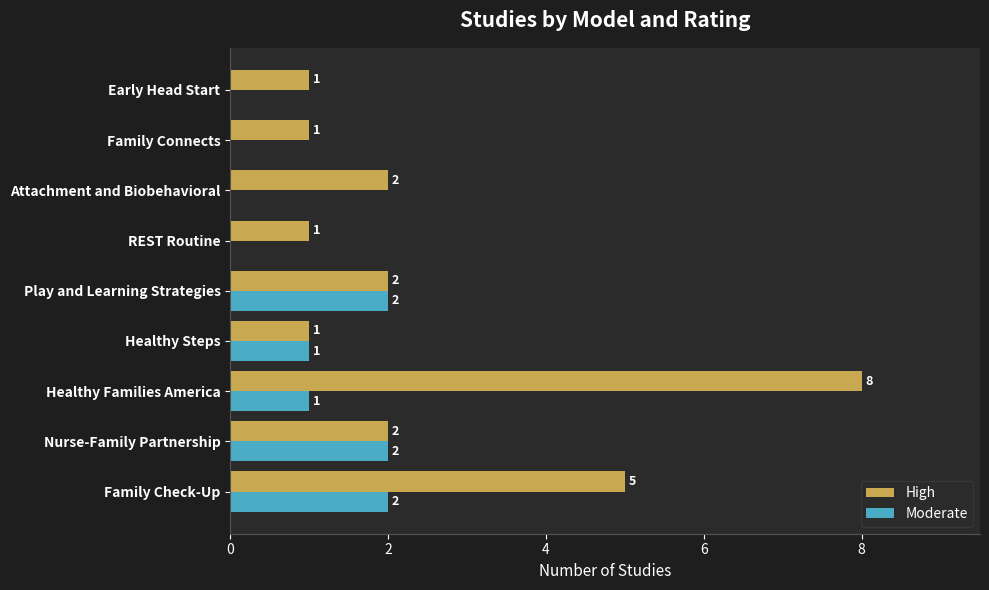

What is the maximum value for Moderate?

2